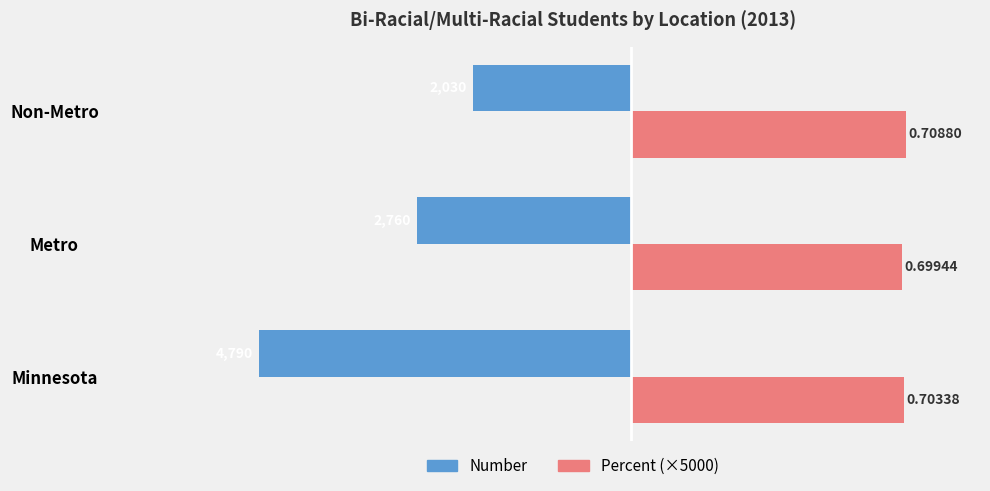

What are all the series names shown in the legend?

Number, Percent (×5000)